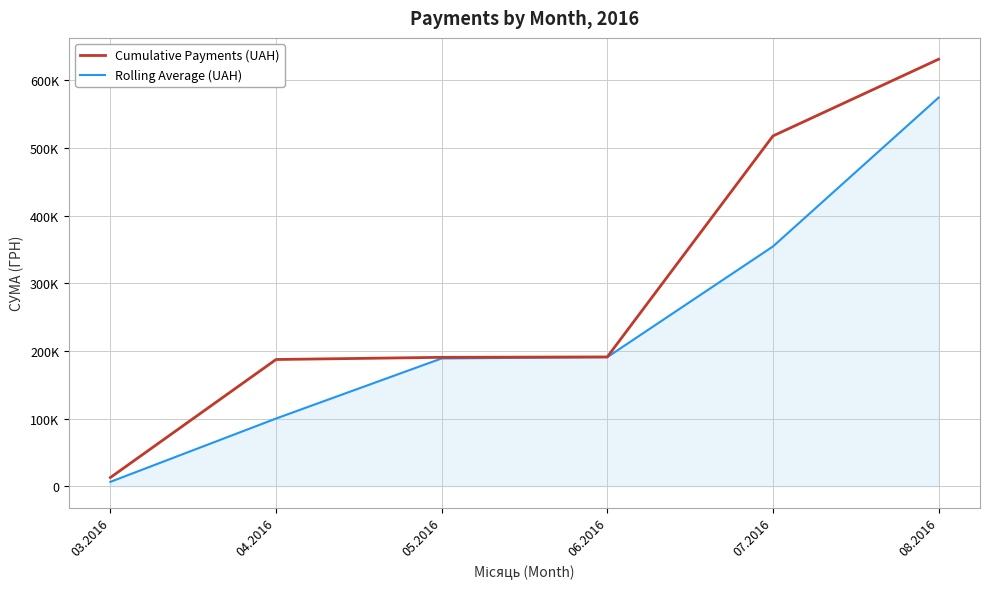

Rank the series by their average value, from lowest to highest.

Rolling Average (UAH), Cumulative Payments (UAH)